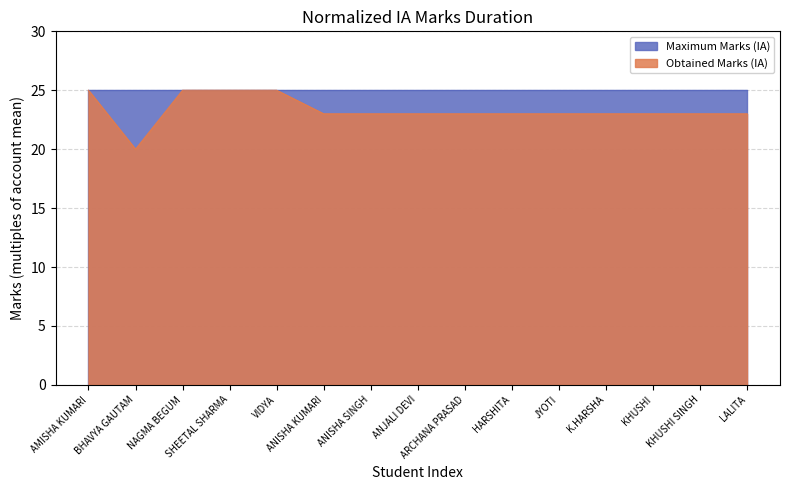

Where does the data first go above 23?

AMISHA KUMARI